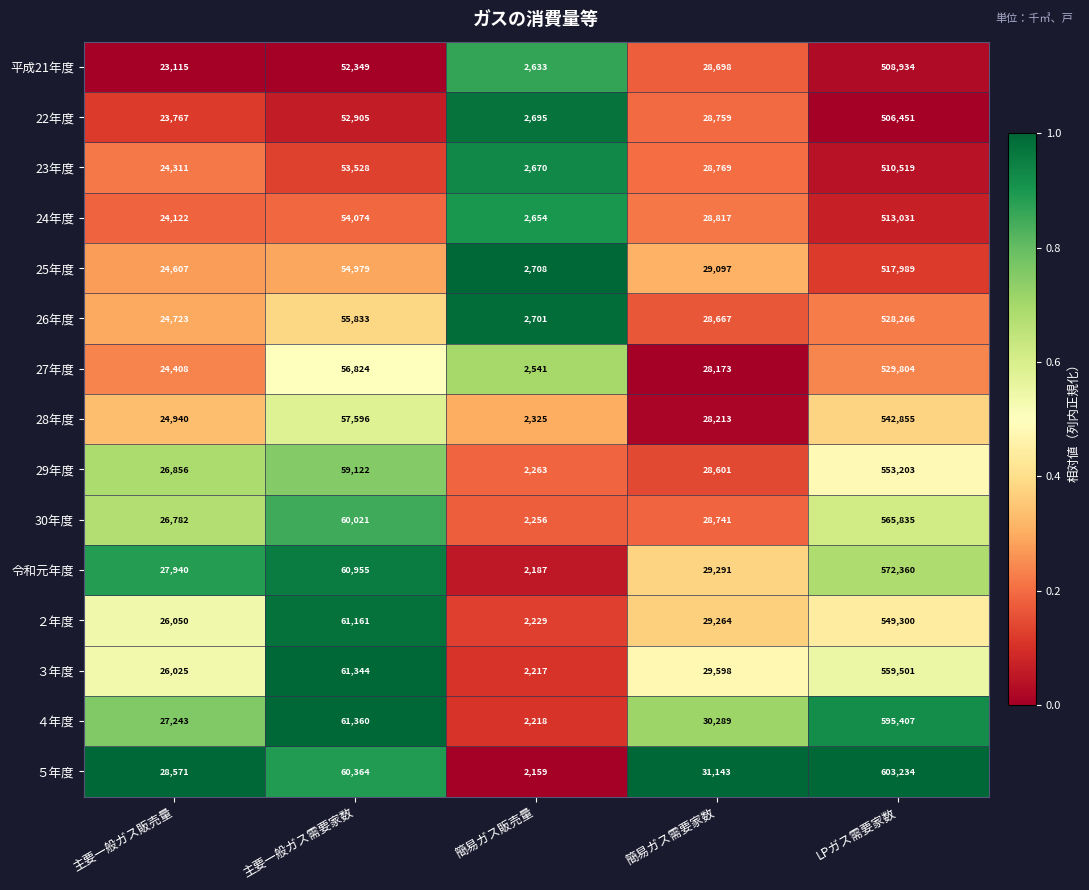

Rank the series at LPガス需要家数 from highest to lowest value.

５年度, ４年度, 令和元年度, 30年度, ３年度, 29年度, ２年度, 28年度, 27年度, 26年度, 25年度, 24年度, 23年度, 平成21年度, 22年度